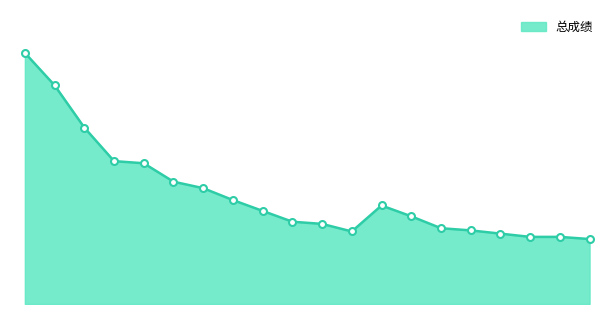

Is this an area chart (filled region under the line)?

Yes